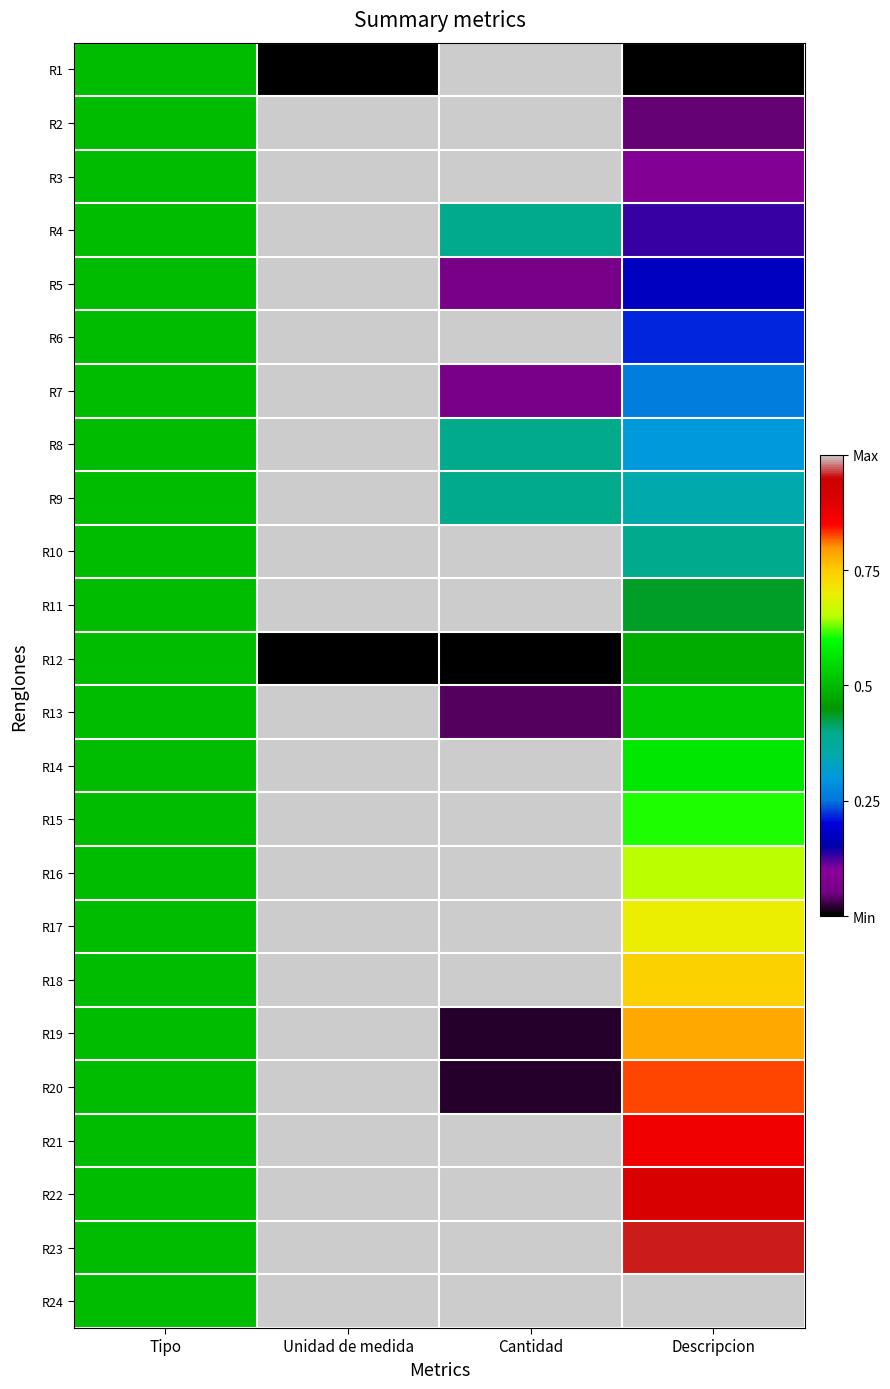

Reading right to left, what are all the values shown in this chart?

R1: Descripcion=0.0	Cantidad=1.0	Unidad de medida=0.0	Tipo=0.5
R2: Descripcion=0.0	Cantidad=1.0	Unidad de medida=1.0	Tipo=0.5
R3: Descripcion=0.1	Cantidad=1.0	Unidad de medida=1.0	Tipo=0.5
R4: Descripcion=0.1	Cantidad=0.4	Unidad de medida=1.0	Tipo=0.5
R5: Descripcion=0.2	Cantidad=0.1	Unidad de medida=1.0	Tipo=0.5
R6: Descripcion=0.2	Cantidad=1.0	Unidad de medida=1.0	Tipo=0.5
R7: Descripcion=0.3	Cantidad=0.1	Unidad de medida=1.0	Tipo=0.5
R8: Descripcion=0.3	Cantidad=0.4	Unidad de medida=1.0	Tipo=0.5
R9: Descripcion=0.3	Cantidad=0.4	Unidad de medida=1.0	Tipo=0.5
R10: Descripcion=0.4	Cantidad=1.0	Unidad de medida=1.0	Tipo=0.5
R11: Descripcion=0.4	Cantidad=1.0	Unidad de medida=1.0	Tipo=0.5
R12: Descripcion=0.5	Cantidad=0.0	Unidad de medida=0.0	Tipo=0.5
R13: Descripcion=0.5	Cantidad=0.0	Unidad de medida=1.0	Tipo=0.5
R14: Descripcion=0.6	Cantidad=1.0	Unidad de medida=1.0	Tipo=0.5
R15: Descripcion=0.6	Cantidad=1.0	Unidad de medida=1.0	Tipo=0.5
R16: Descripcion=0.7	Cantidad=1.0	Unidad de medida=1.0	Tipo=0.5
R17: Descripcion=0.7	Cantidad=1.0	Unidad de medida=1.0	Tipo=0.5
R18: Descripcion=0.7	Cantidad=1.0	Unidad de medida=1.0	Tipo=0.5
R19: Descripcion=0.8	Cantidad=0.0	Unidad de medida=1.0	Tipo=0.5
R20: Descripcion=0.8	Cantidad=0.0	Unidad de medida=1.0	Tipo=0.5
R21: Descripcion=0.9	Cantidad=1.0	Unidad de medida=1.0	Tipo=0.5
R22: Descripcion=0.9	Cantidad=1.0	Unidad de medida=1.0	Tipo=0.5
R23: Descripcion=1.0	Cantidad=1.0	Unidad de medida=1.0	Tipo=0.5
R24: Descripcion=1.0	Cantidad=1.0	Unidad de medida=1.0	Tipo=0.5